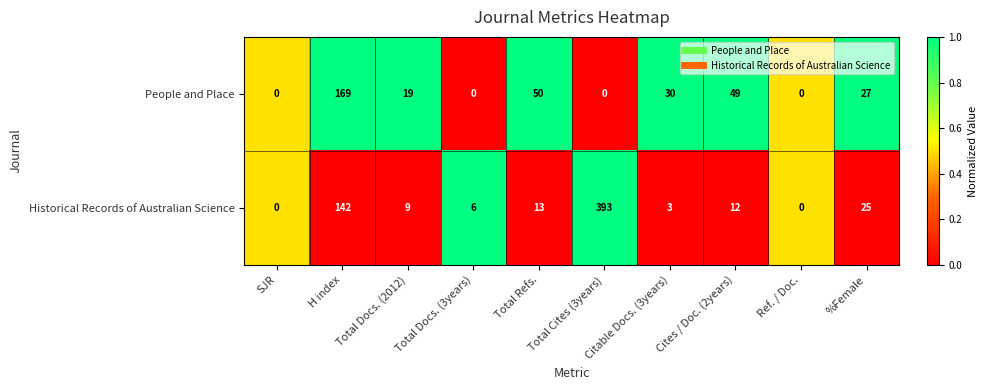

At H index, list the series in order from largest to smallest.

People and Place, Historical Records of Australian Science